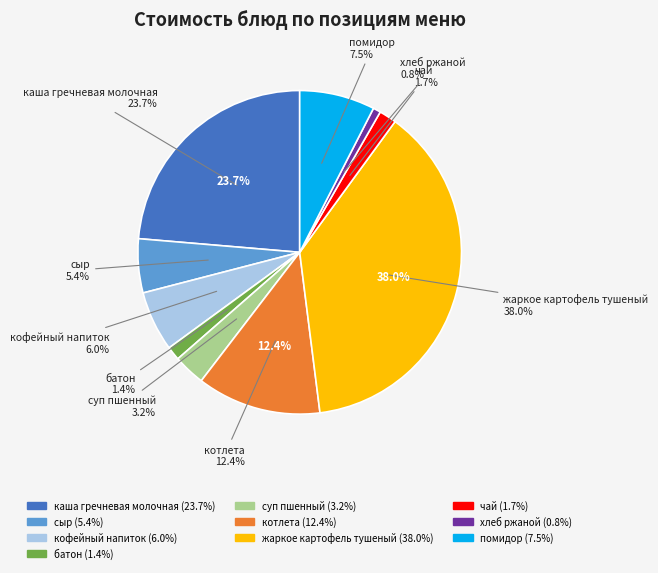

Is it true that котлета is 12% of the pie?

True